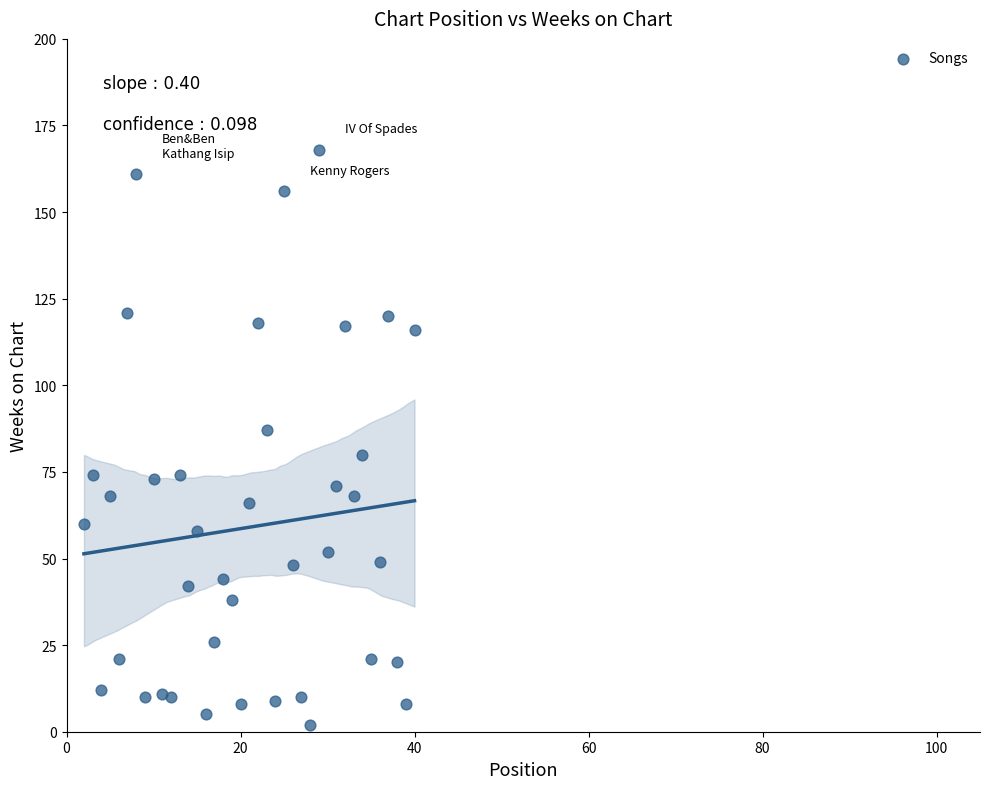

What Y value in the scatter plot is closest to 85?

87